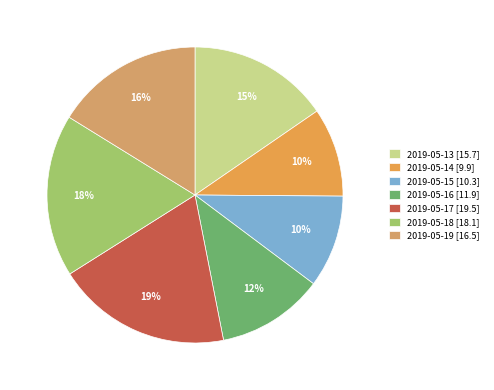

How many slices are in this pie chart?

7